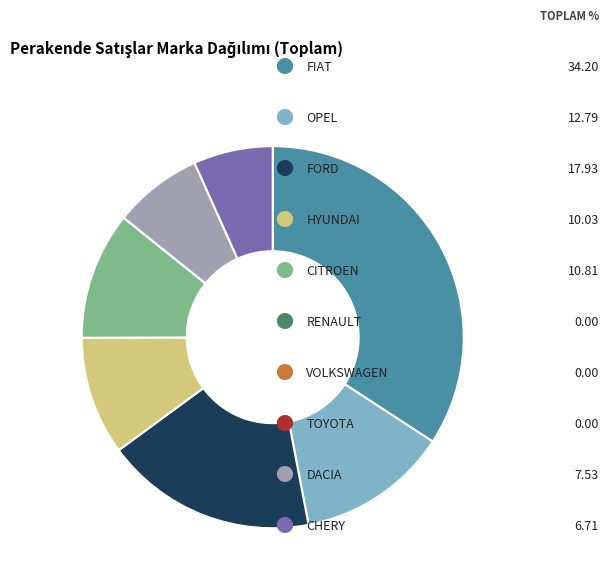

Does any single category account for the majority?

No